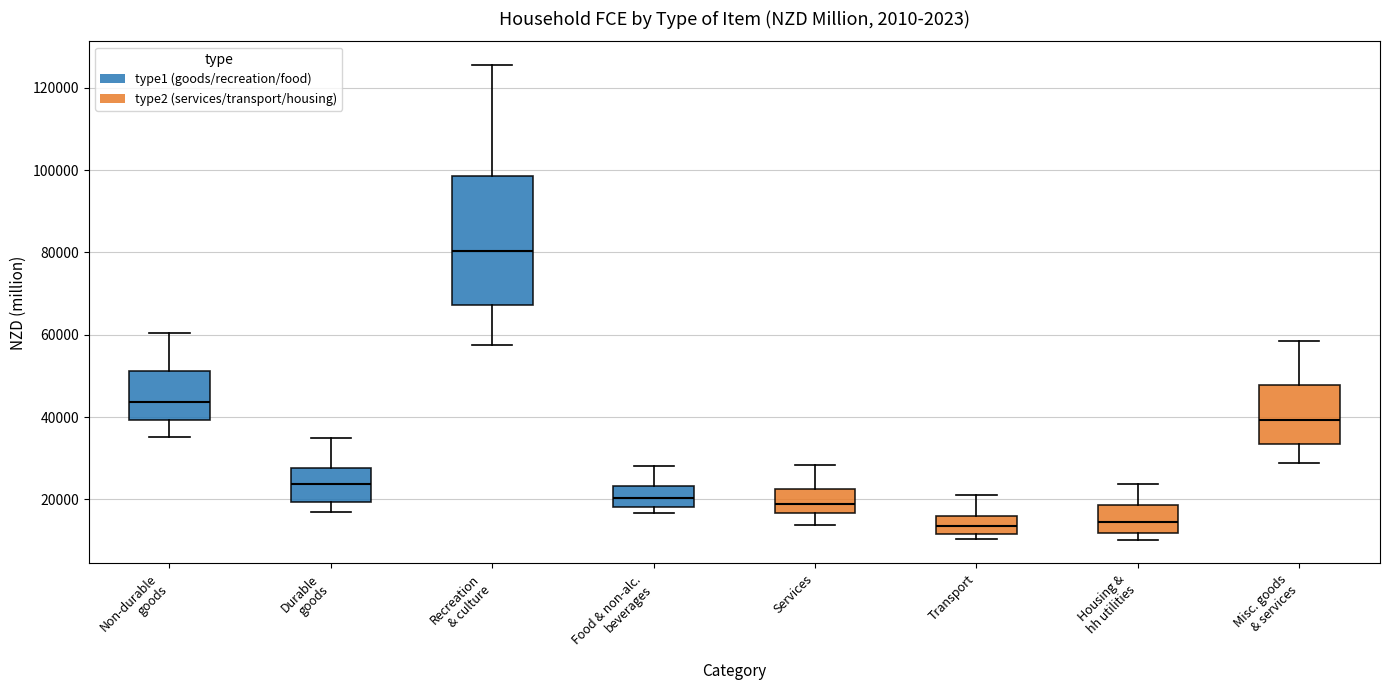

Reading left to right, transcribe this box plot: for each box, give where its median line is, the range the box spans, and where its two whiskers end, as read against the y-axis. The values are not printed on the chart, so give them approximately, as read against the axis.

Non-durable goods: median 44000, box 40000 to 52000, whiskers 36000 to 60000
Durable goods: median 24000, box 20000 to 28000, whiskers 16000 to 34000
Recreation & culture: median 80000, box 68000 to 98000, whiskers 58000 to 126000
Food & non-alc. beverages: median 20000, box 18000 to 24000, whiskers 16000 to 28000
Services: median 18000, box 16000 to 22000, whiskers 14000 to 28000
Transport: median 14000, box 12000 to 16000, whiskers 10000 to 20000
Housing & hh utilities: median 14000, box 12000 to 18000, whiskers 10000 to 24000
Misc. goods & services: median 40000, box 34000 to 48000, whiskers 28000 to 58000